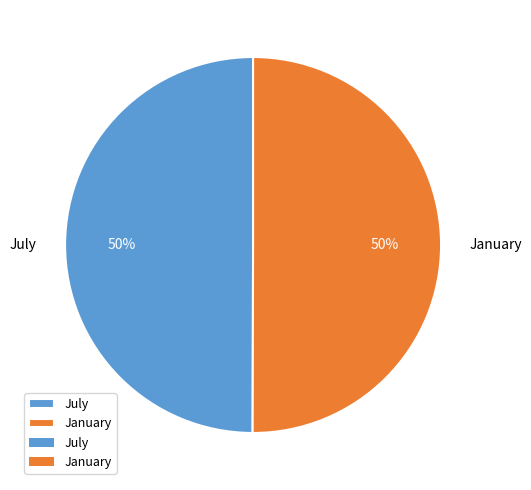

To the nearest percent, what is the combined percentage of July and January?

100%